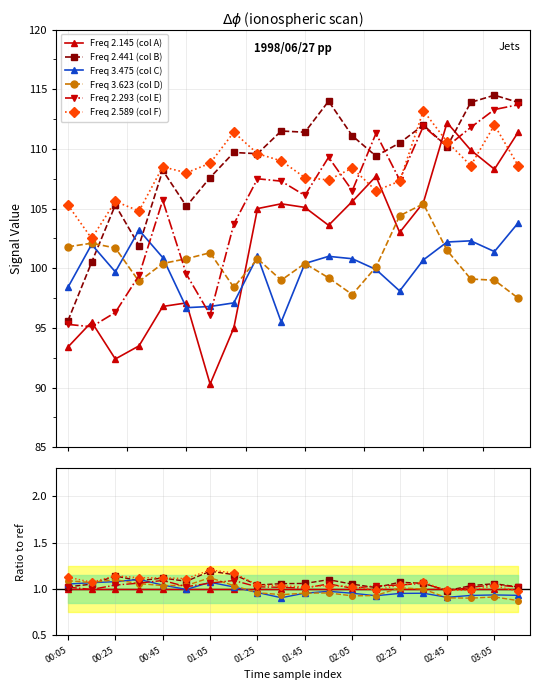

How many data points in Freq 2.441 (col B) are above 1?

19